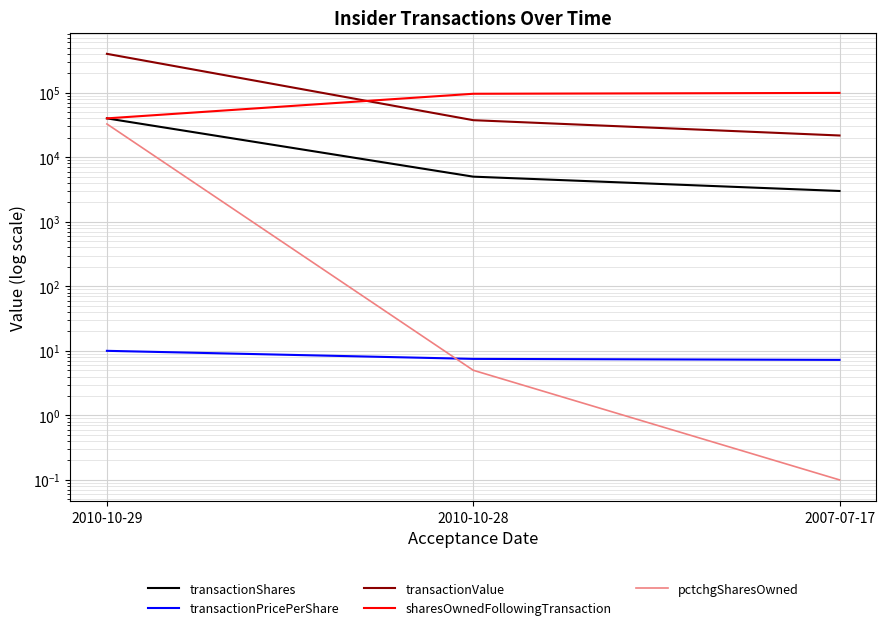

Reading left to right, extract all data points from this chart.

transactionShares: 2010-10-29=40000.0	2010-10-28=5000.0	2007-07-17=3000.0
transactionPricePerShare: 2010-10-29=10.0	2010-10-28=7.5	2007-07-17=7.2
transactionValue: 2010-10-29=400000.0	2010-10-28=37500.0	2007-07-17=21717.0
sharesOwnedFollowingTransaction: 2010-10-29=40000.0	2010-10-28=96222.0	2007-07-17=99222.0
pctchgSharesOwned: 2010-10-29=32767.0	2010-10-28=5.0	2007-07-17=0.1